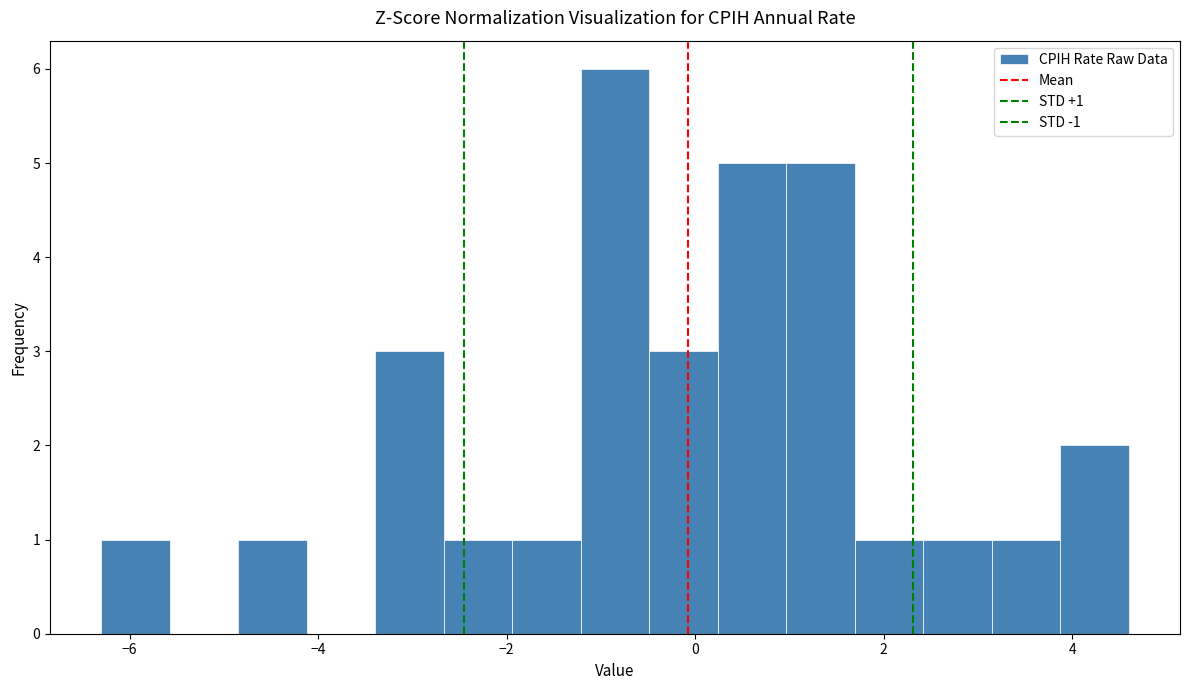

Around what value on the x-axis is the tallest bar? Give the approximate position of its centre, as read against the axis.

-0.8